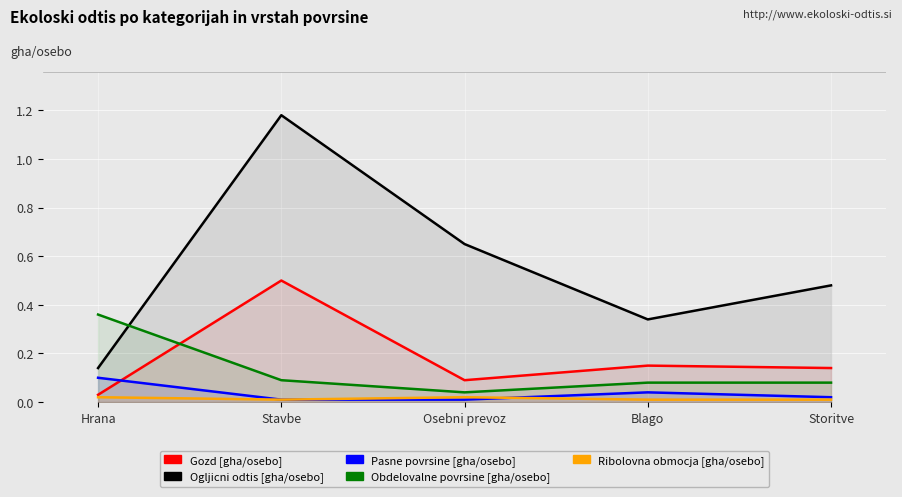

What is the highest value of the Obdelovalne povrsine [gha/osebo] series?

0.4